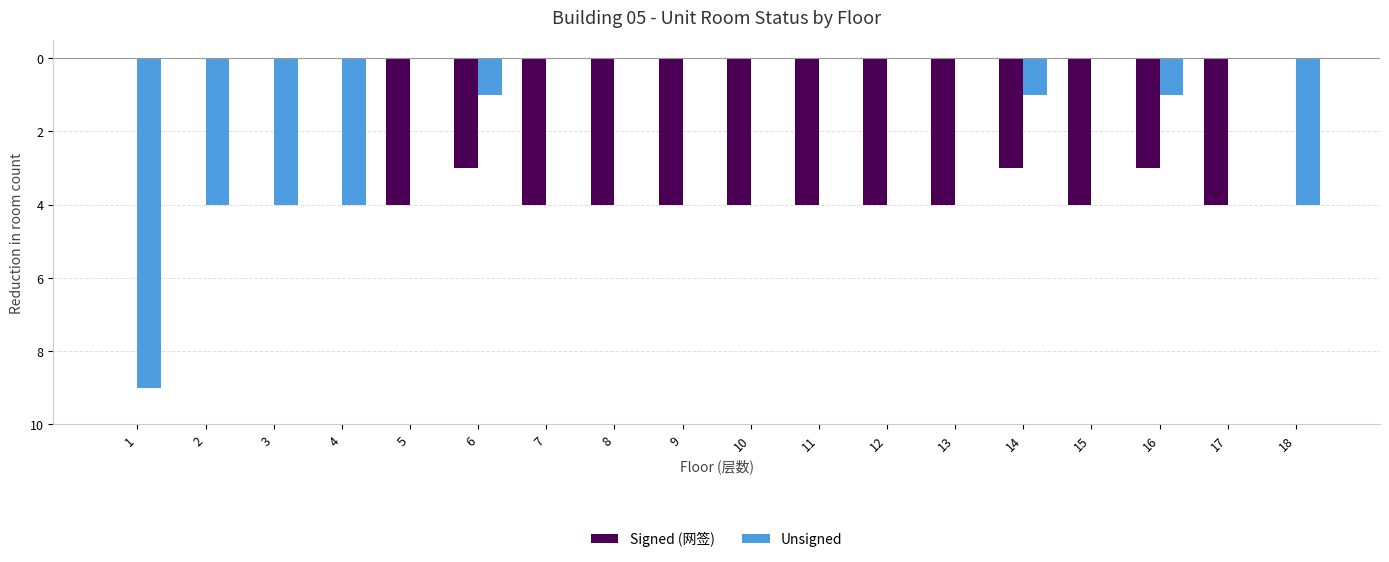

What is the spread (max minus min) of values at 10?

4